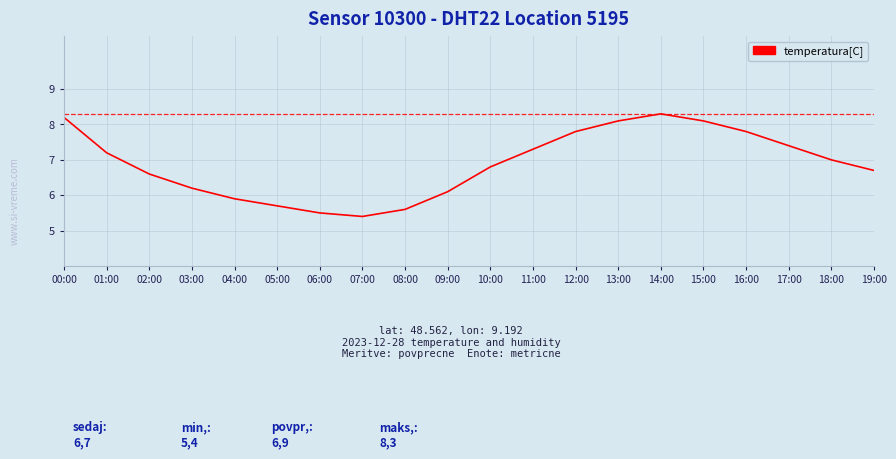

Does the chart display data point markers on the line(s)?

No